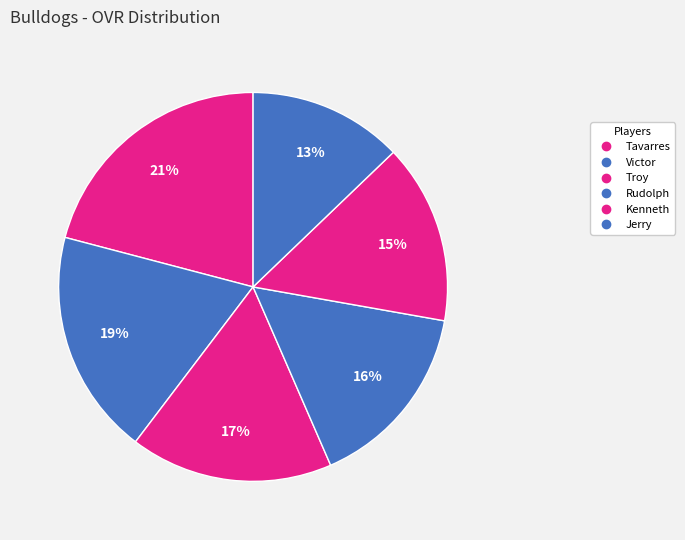

The Rudolph slice represents 16% of the pie. True or false?

True